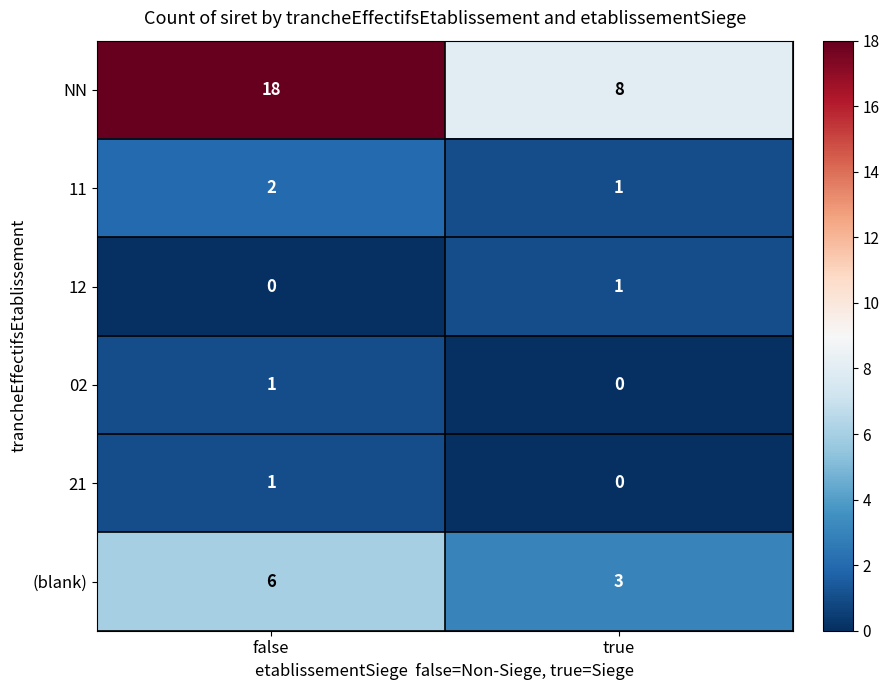

Reading left to right, extract all data points from this chart.

NN: 18	8
11: 2	1
12: 0	1
02: 1	0
21: 1	0
(blank): 6	3